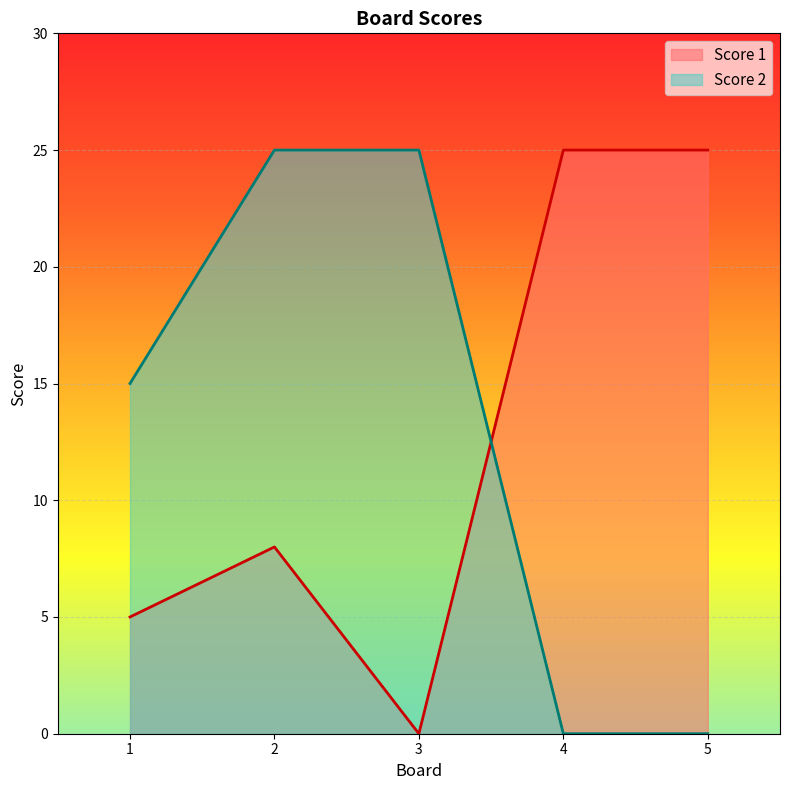

Reading left to right, extract all data points from this chart.

Score 1: 5	8	0	25	25
Score 2: 15	25	25	0	0